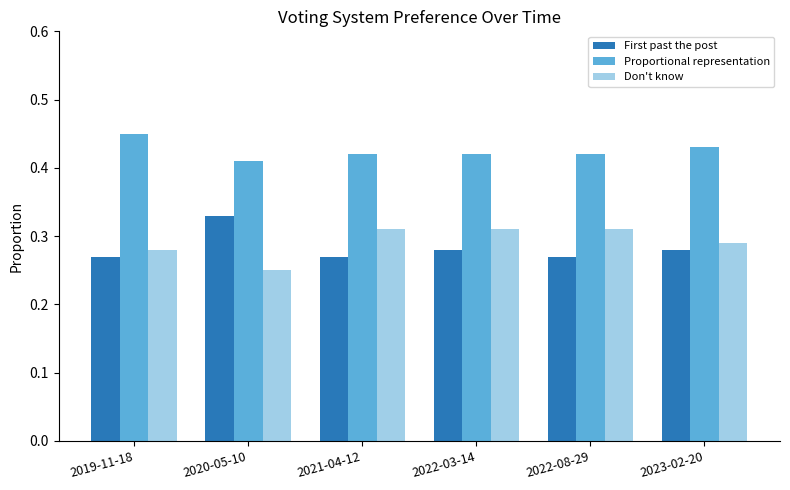

Which category has the lowest value in the Don't know series?

2020-05-10